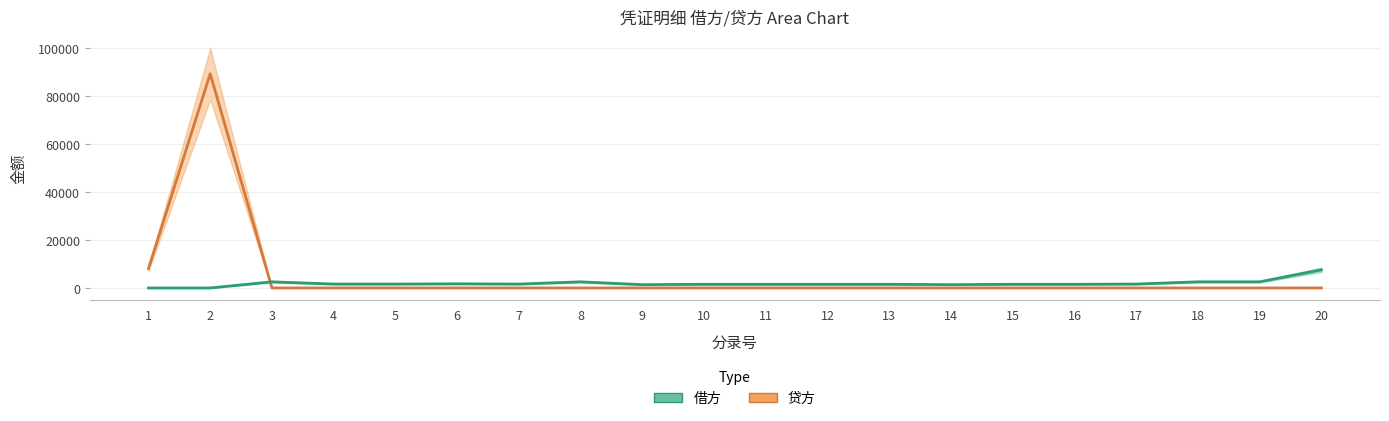

Rank the series at 3 from highest to lowest value.

借方, 贷方